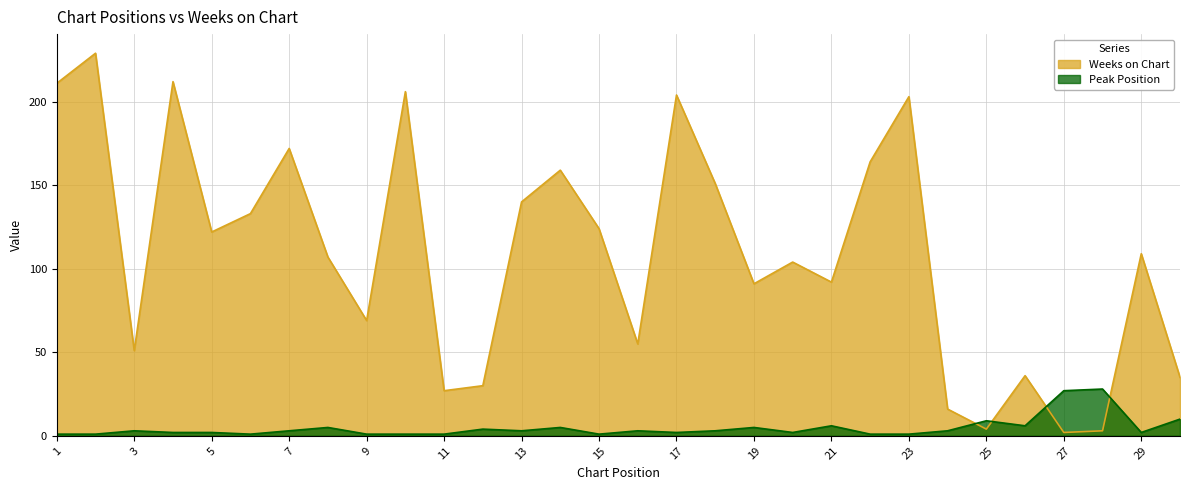

At how many categories does at least one series exceed 145?

10